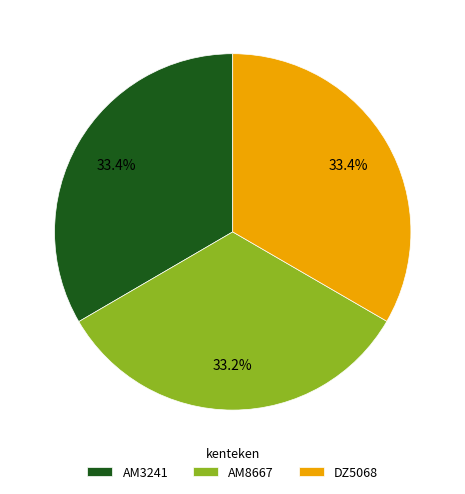

Count the number of slices in the pie.

3